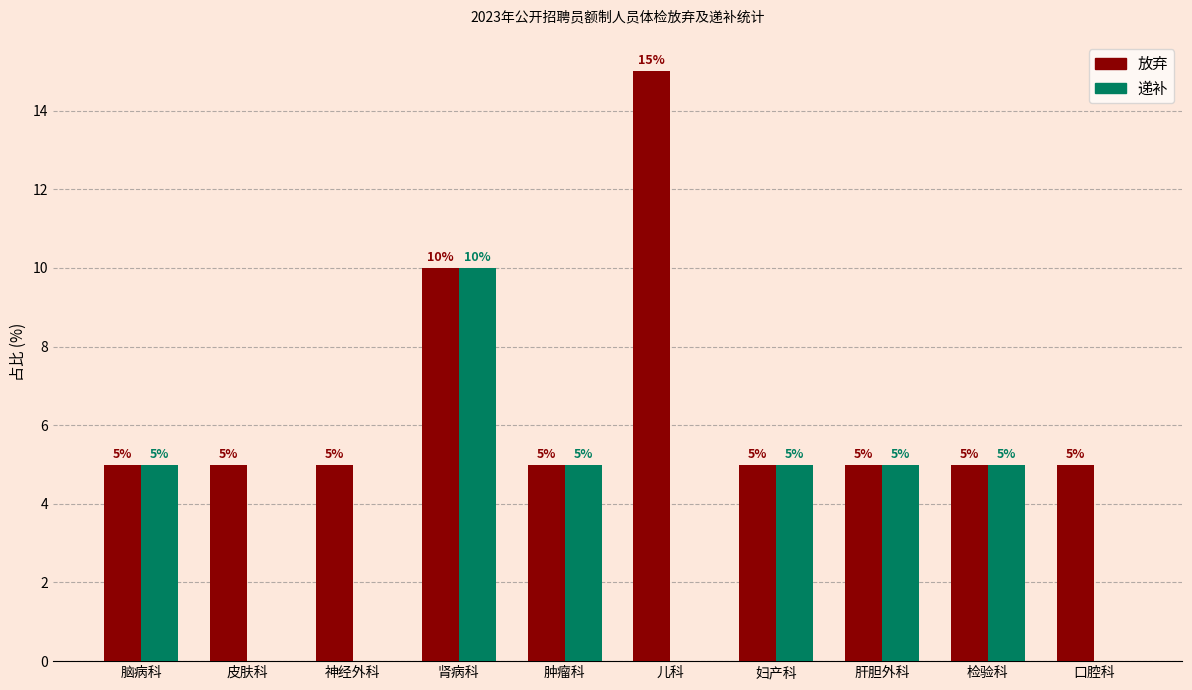

Reading left to right, extract all data points from this chart.

放弃: 脑病科=5	皮肤科=5	神经外科=5	肾病科=10	肿瘤科=5	儿科=15	妇产科=5	肝胆外科=5	检验科=5	口腔科=5
递补: 脑病科=5	皮肤科=0	神经外科=0	肾病科=10	肿瘤科=5	儿科=0	妇产科=5	肝胆外科=5	检验科=5	口腔科=0